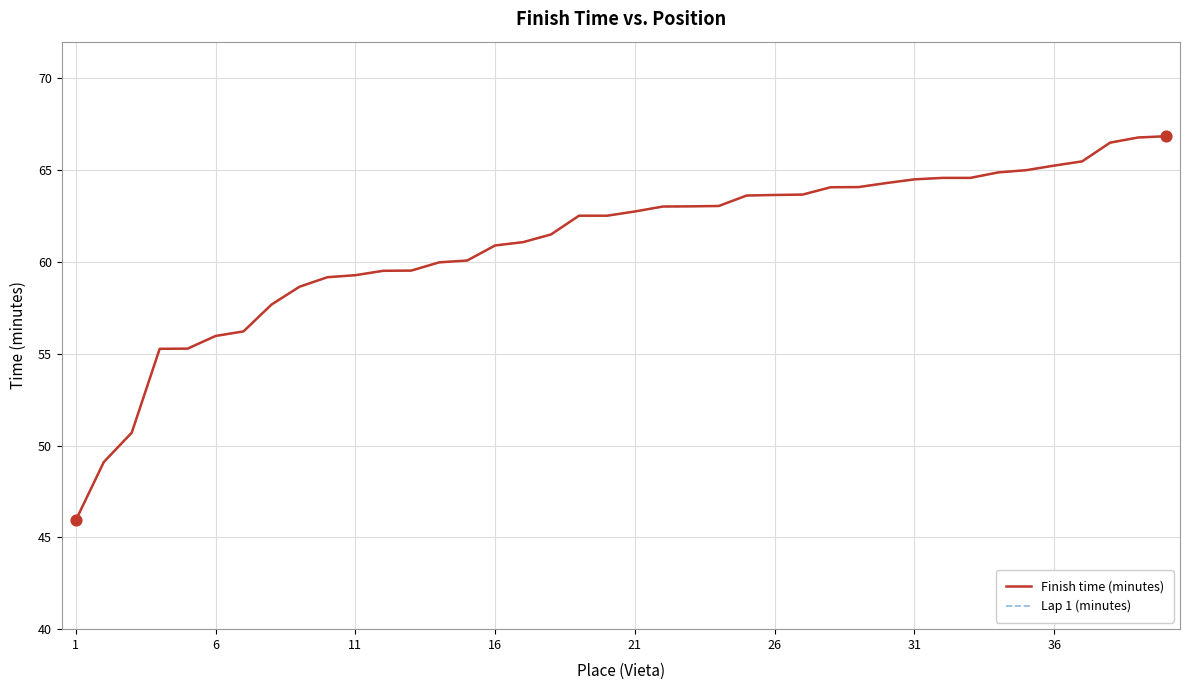

Is this an area chart (filled region under the line)?

No